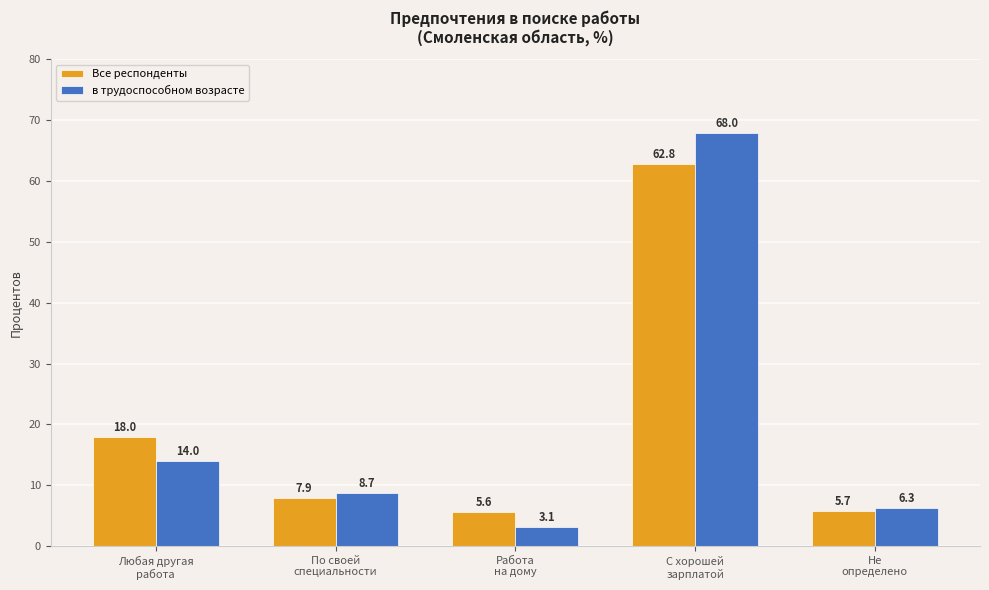

True or false: в трудоспособном возрасте has a value of 1.6 at Не
определено.

False